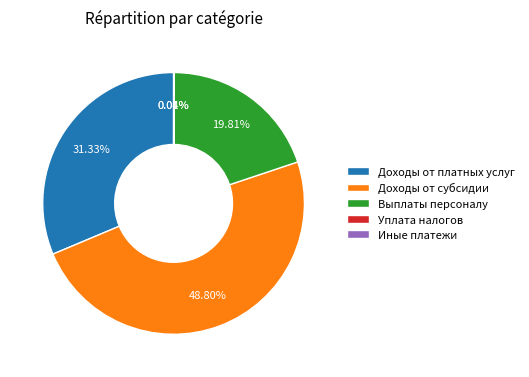

Which category has the biggest portion of the pie?

Доходы от субсидии